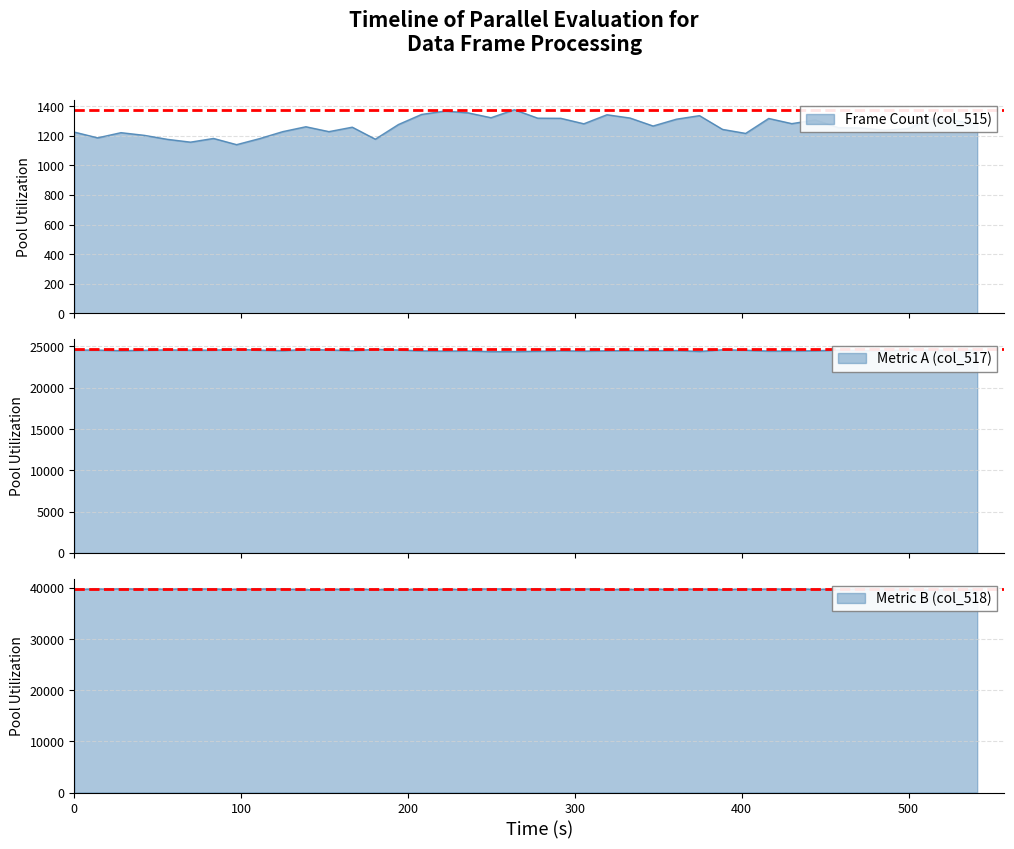

True or false: col_518 and col_517 cross at least once.

False